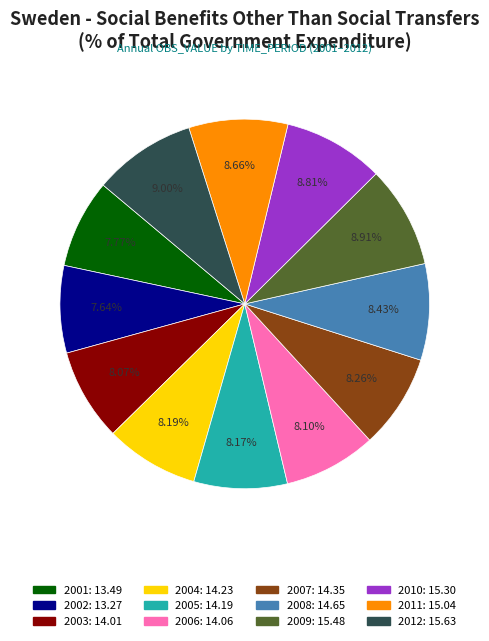

What percentage is the 2005 slice, to the nearest percent?

8%